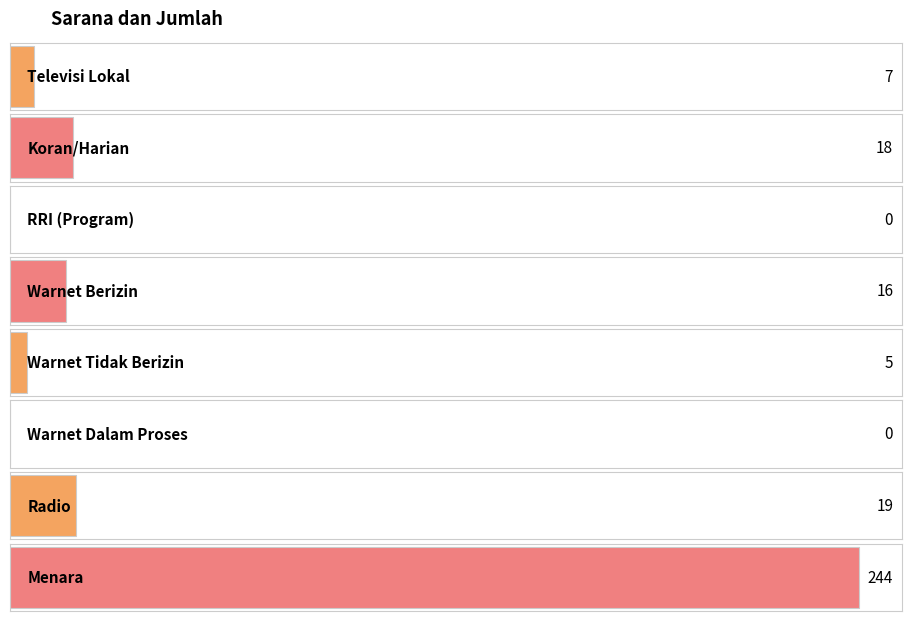

What is the sum of the values at RRI (Program) and Warnet Berizin?

16